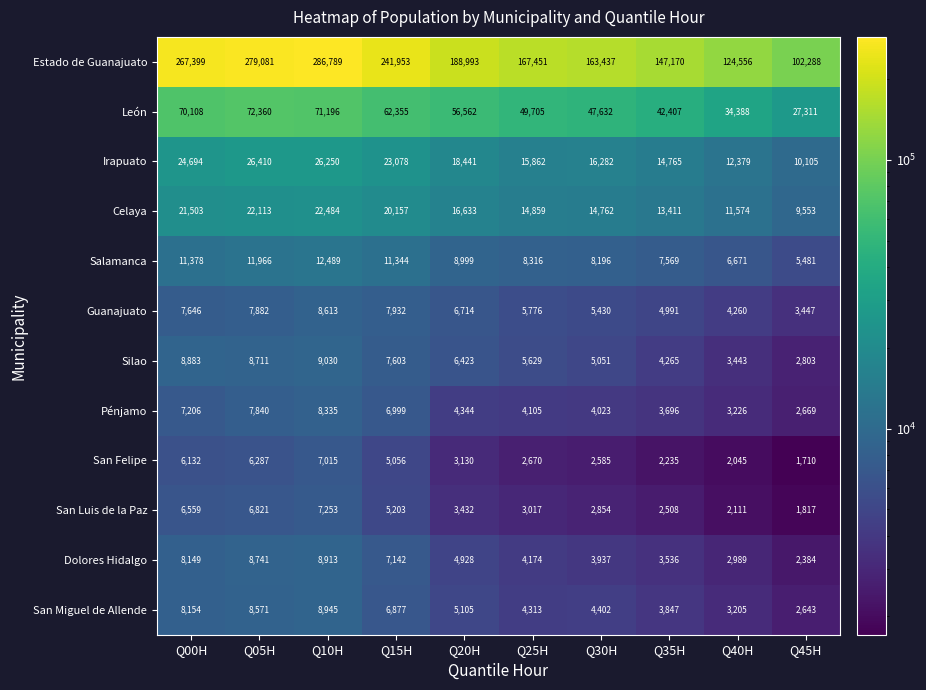

Which series has the widest spread of values?

Estado de Guanajuato